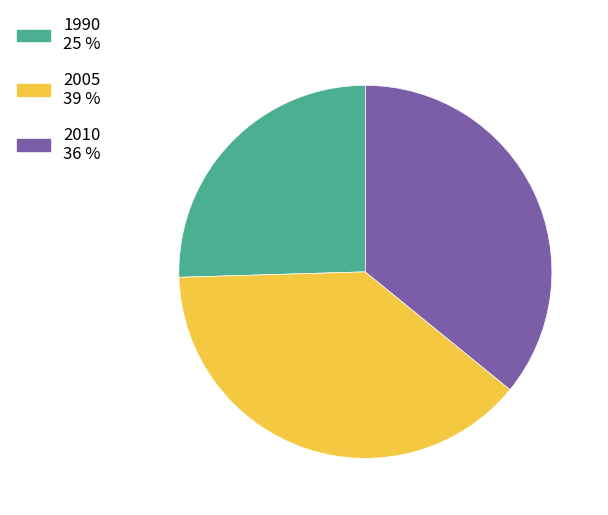

Does any single category account for the majority?

No